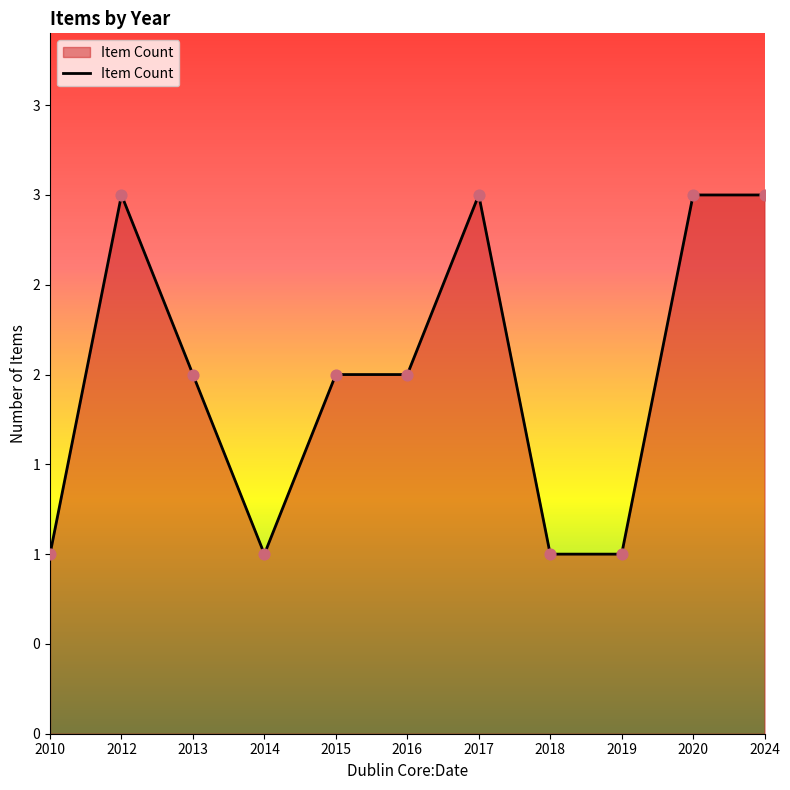

What is the change in value from 2016 to 2019?

-1